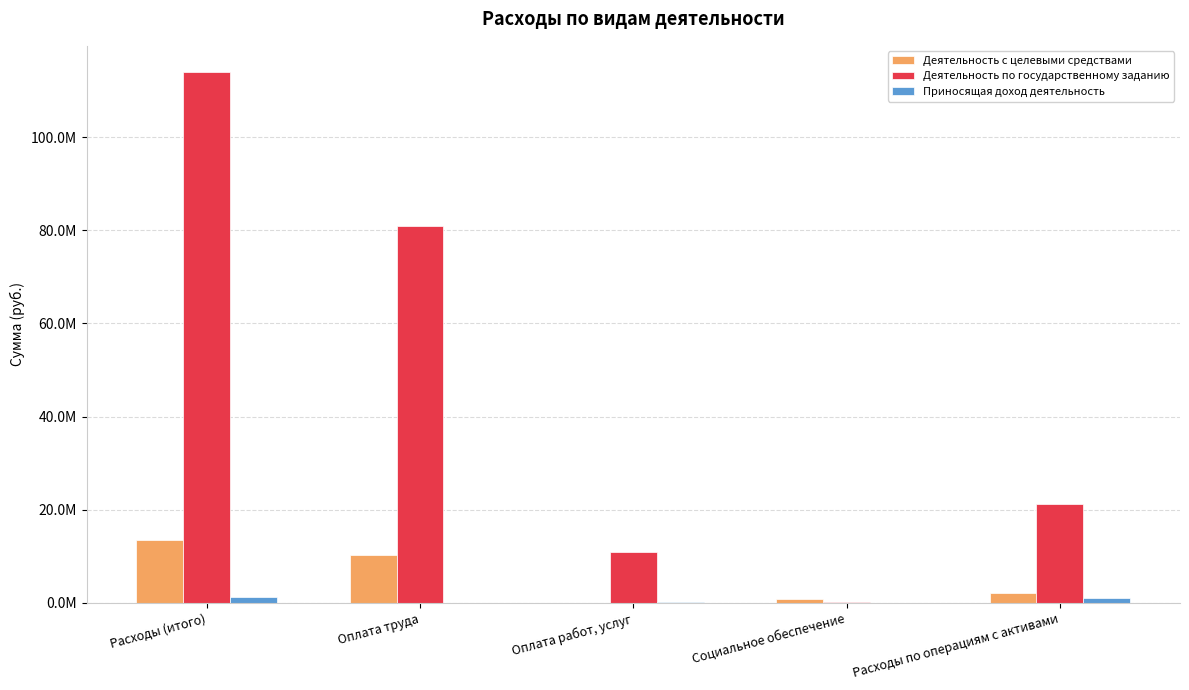

What is the value of the Приносящая доход деятельность bar at the 3rd from the left?

102979.3